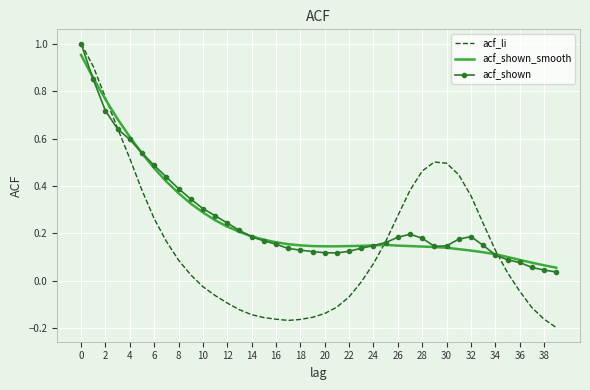

Which series has the widest spread of values?

acf_li